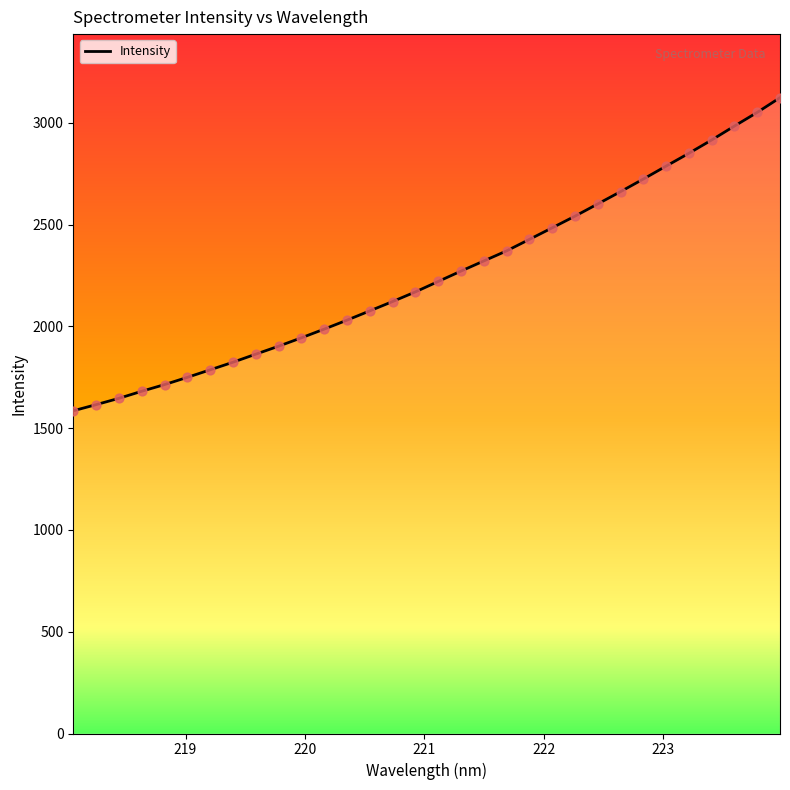

What is the maximum value shown in the chart?

3123.2